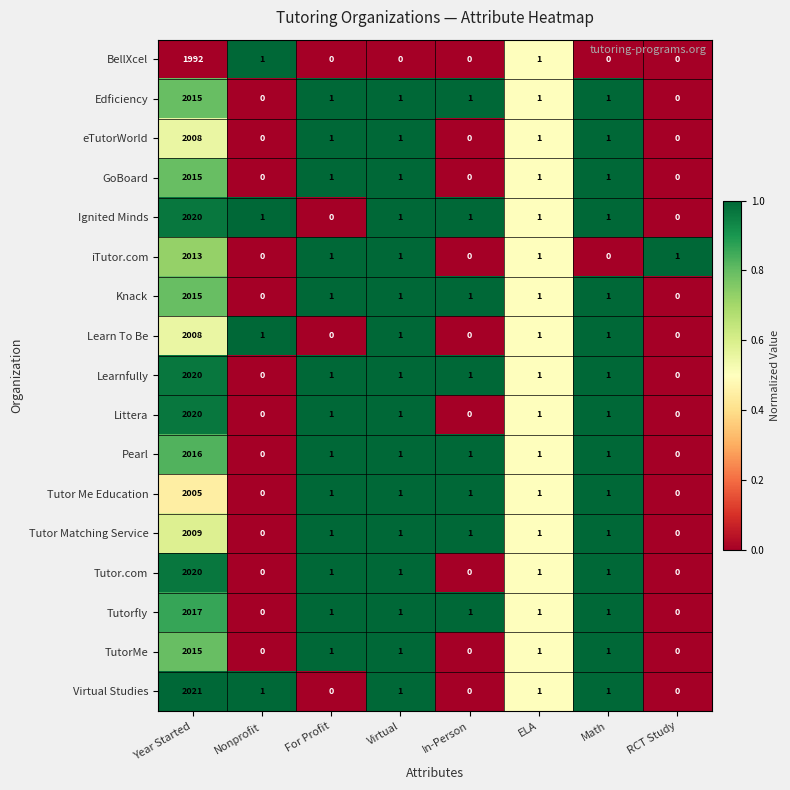

Is the value of Tutor Me Education at ELA greater than the value of Littera at Nonprofit?

Yes